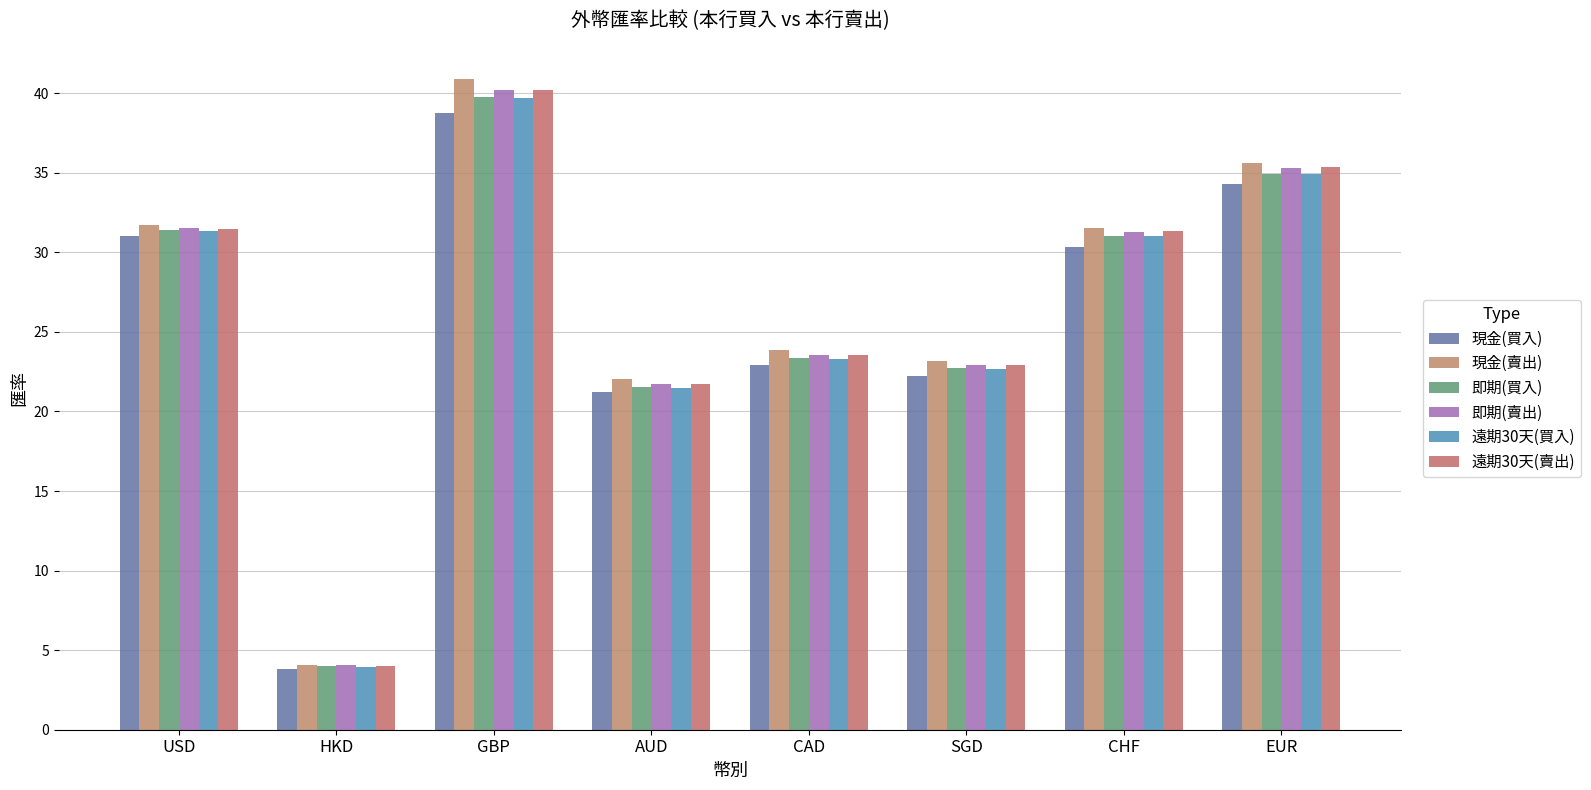

What is the difference between the highest and lowest values at AUD?

0.8